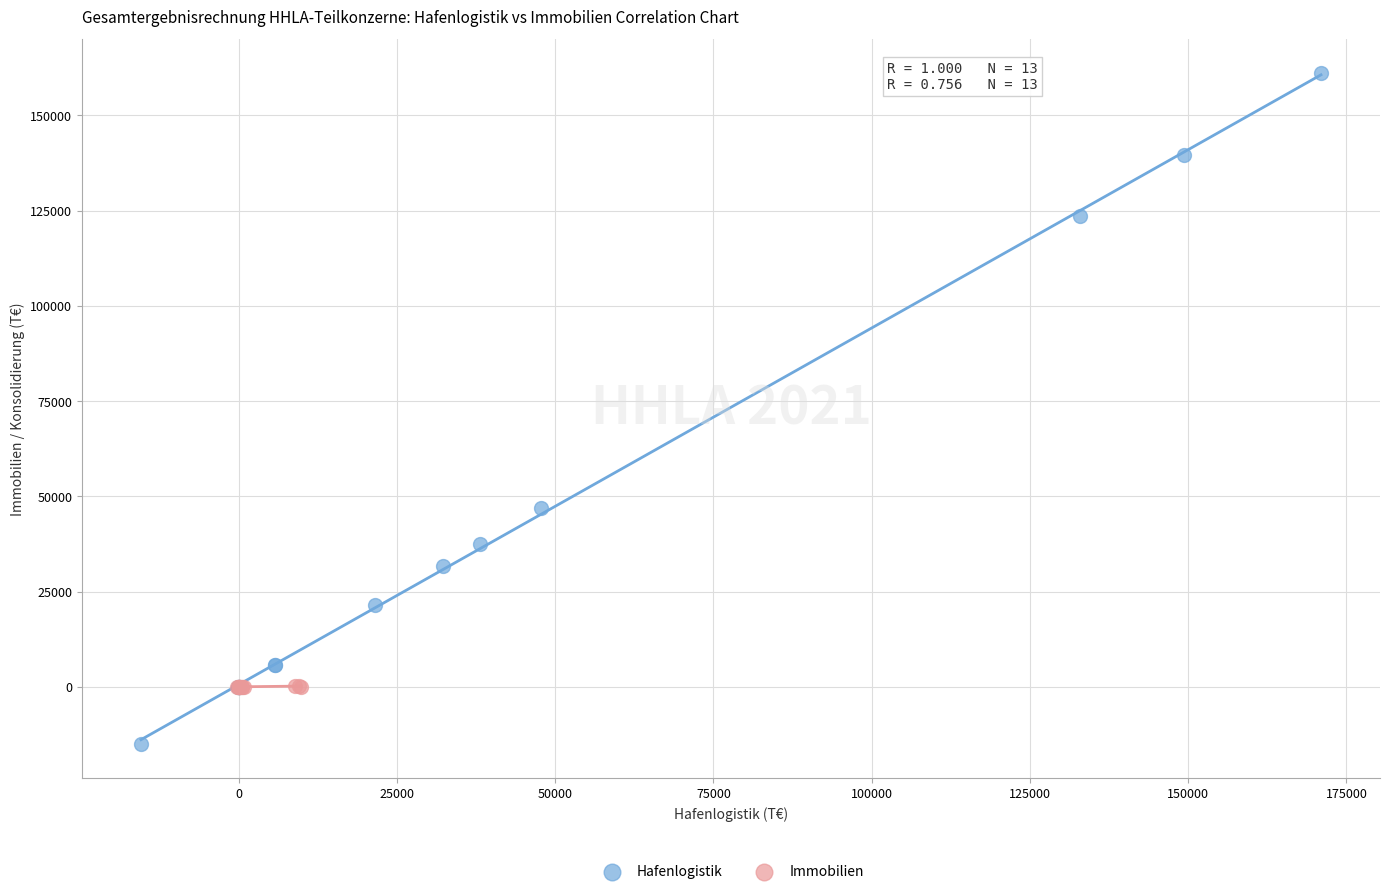

Which series reaches the maximum Y coordinate?

Hafenlogistik